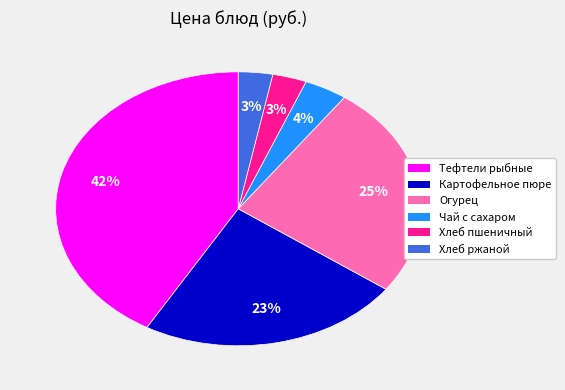

The Тефтели рыбные slice represents 42% of the pie. True or false?

True